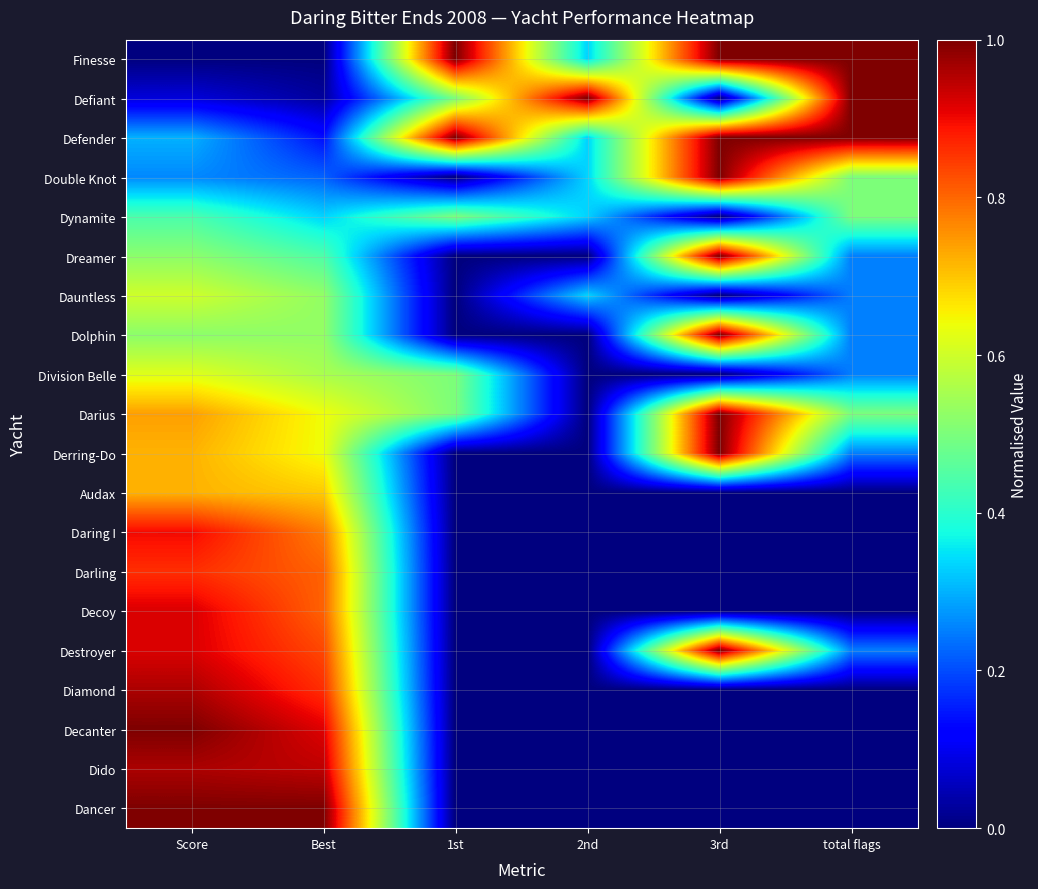

What is the total value across all series at 1st?

4.0